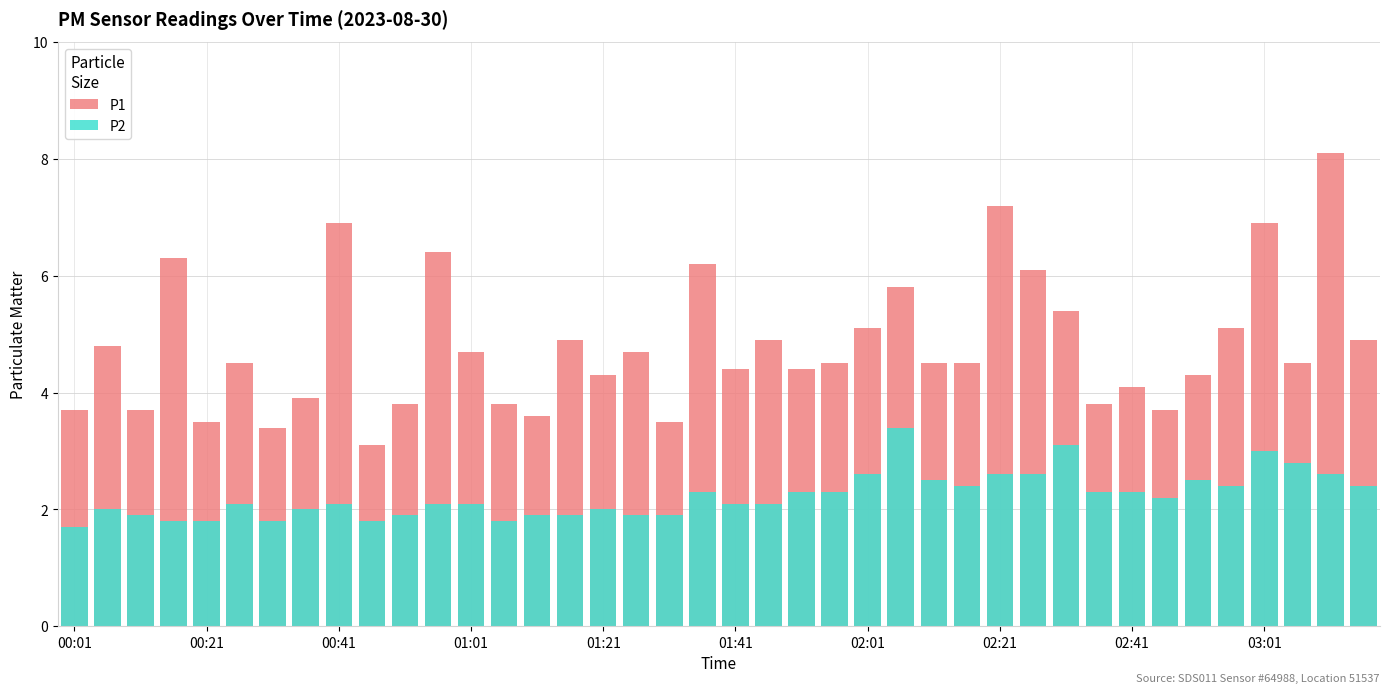

What is the difference between the second highest and minimum values in the P2 series?

1.4